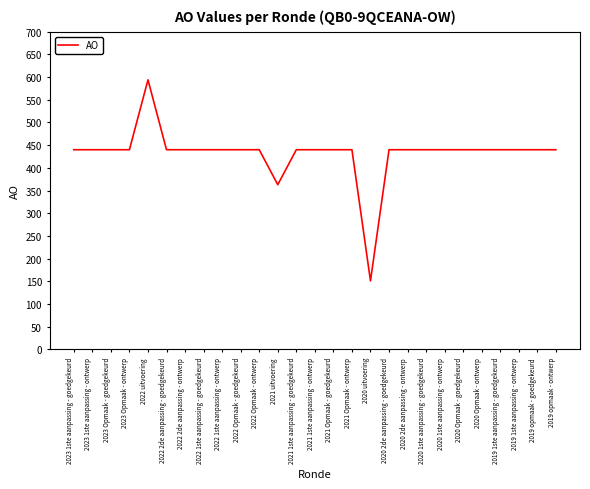

Which category has the lowest value across all series?

2020 uitvoering